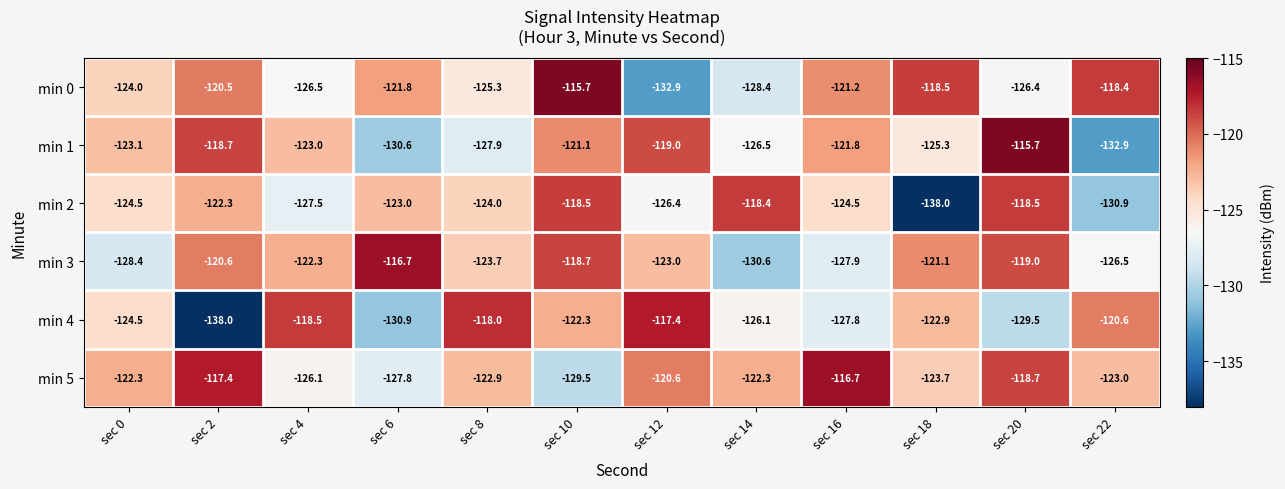

How many distinct data groups are displayed?

6